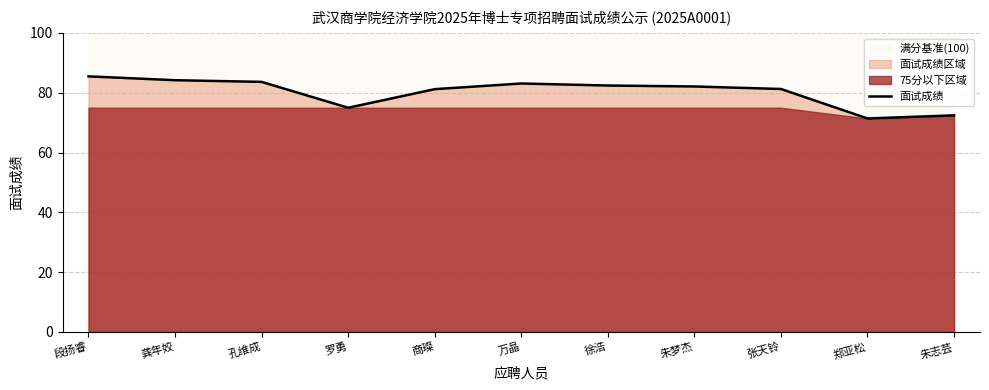

Is it true that the value at 郑亚松 is 71.4?

True